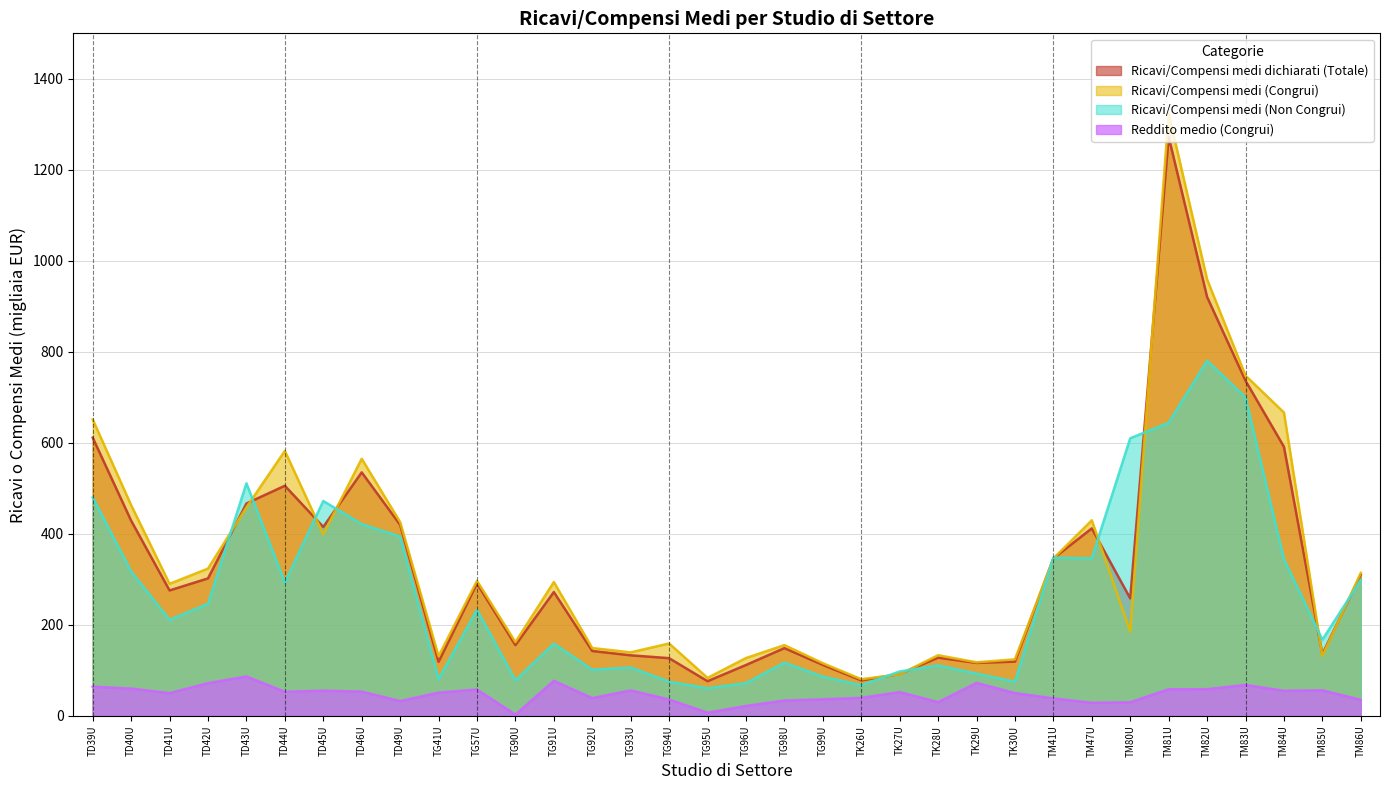

Does the chart have visible grid lines?

Yes